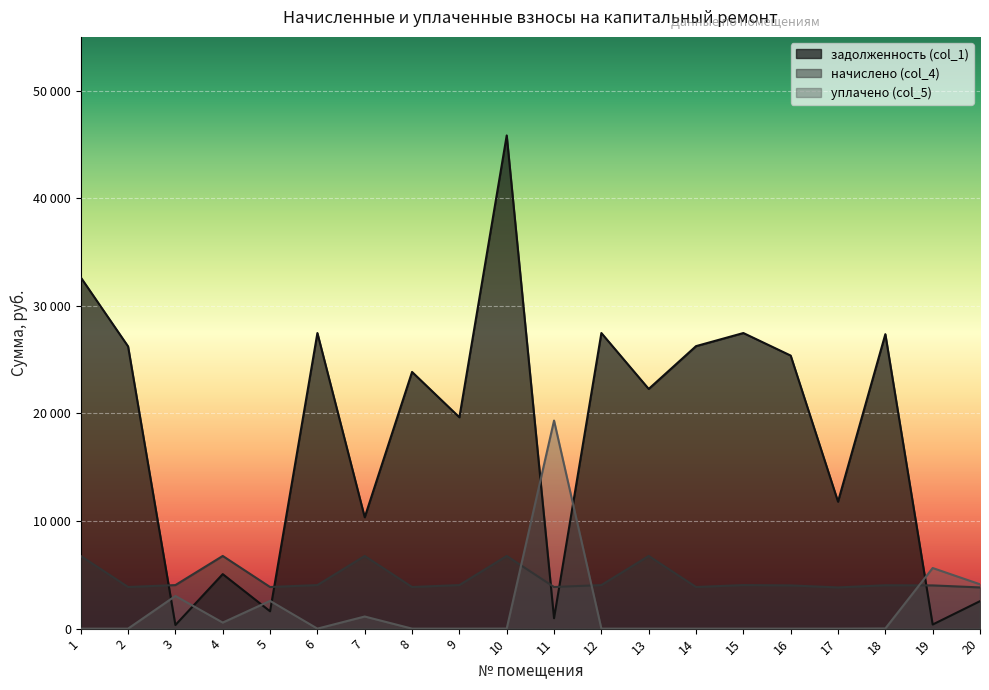

Reading left to right, extract all data points from this chart.

задолженность (col_1): 1=32649.1	2=26232.2	3=337.4	4=5066.1	5=1612.0	6=27474.8	7=10351.8	8=23857.9	9=19643.3	10=45839.3	11=967.2	12=27474.8	13=22278.2	14=26257.2	15=27474.8	16=25379.2	17=11800.4	18=27369.0	19=381.1	20=2553.2
начислено (col_4): 1=6754.8	2=3868.8	3=4048.2	4=6754.8	5=3868.8	6=4048.2	7=6754.8	8=3868.8	9=4048.2	10=6754.8	11=3868.8	12=4048.2	13=6754.8	14=3868.8	15=4048.2	16=4017.0	17=3829.8	18=4032.6	19=4017.0	20=3829.8
уплачено (col_5): 1=0.0	2=0.0	3=3036.2	4=562.9	5=2579.2	6=0.0	7=1125.9	8=0.0	9=0.0	10=5.0	11=19340.0	12=0.0	13=0.0	14=0.0	15=0.0	16=0.0	17=0.0	18=14.3	19=5634.3	20=4121.3